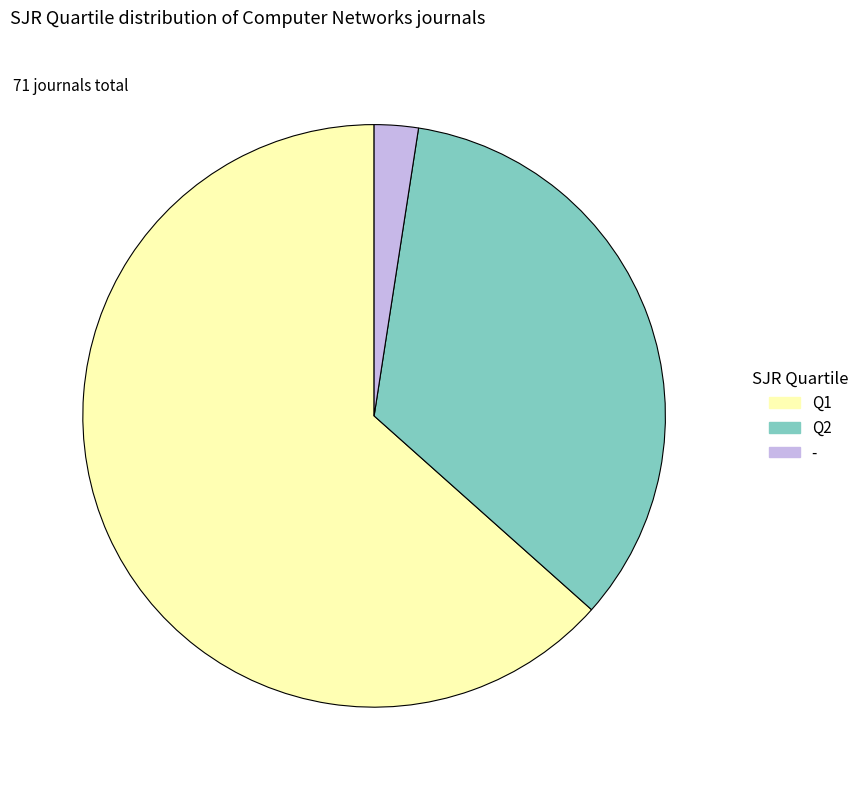

Is the sum of Q1 and - greater than half?

Yes